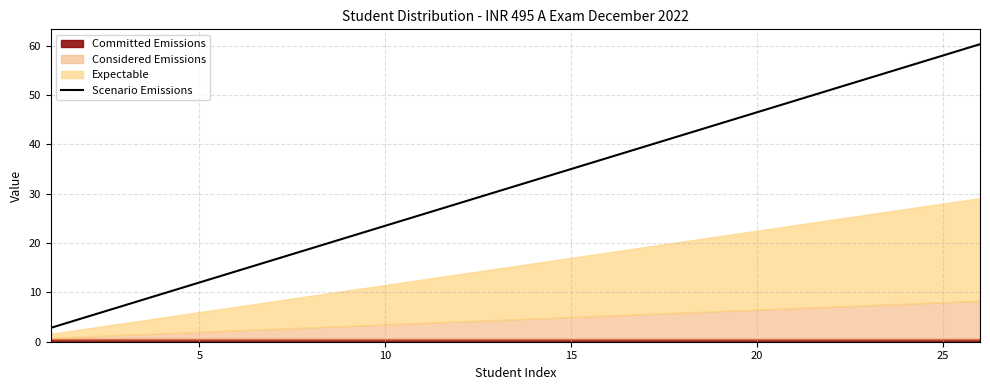

How many lines are shown in the chart?

1